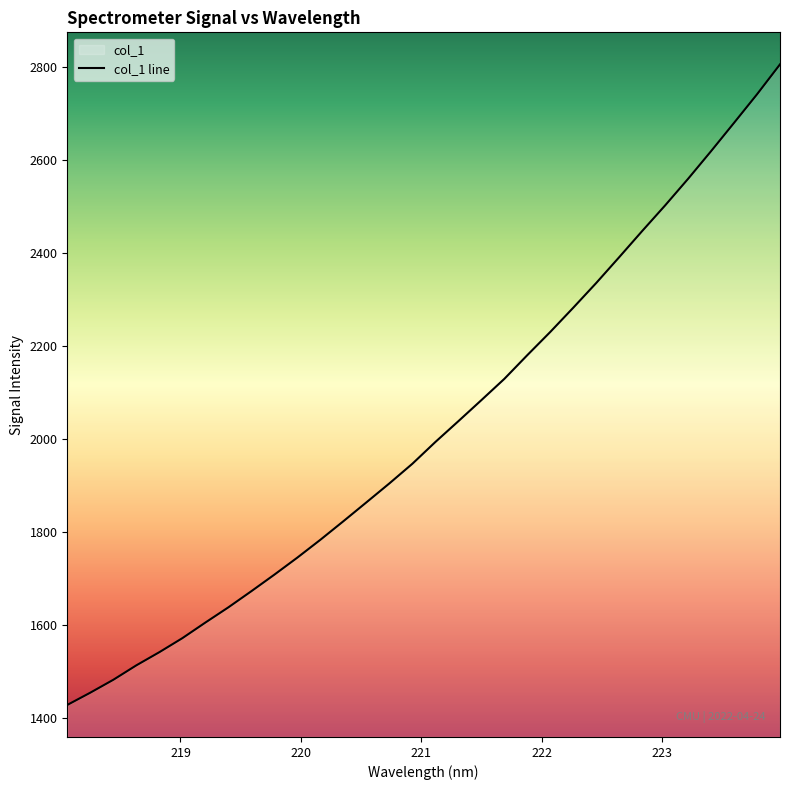

True or false: the data has more than 0 interior local peaks.

False